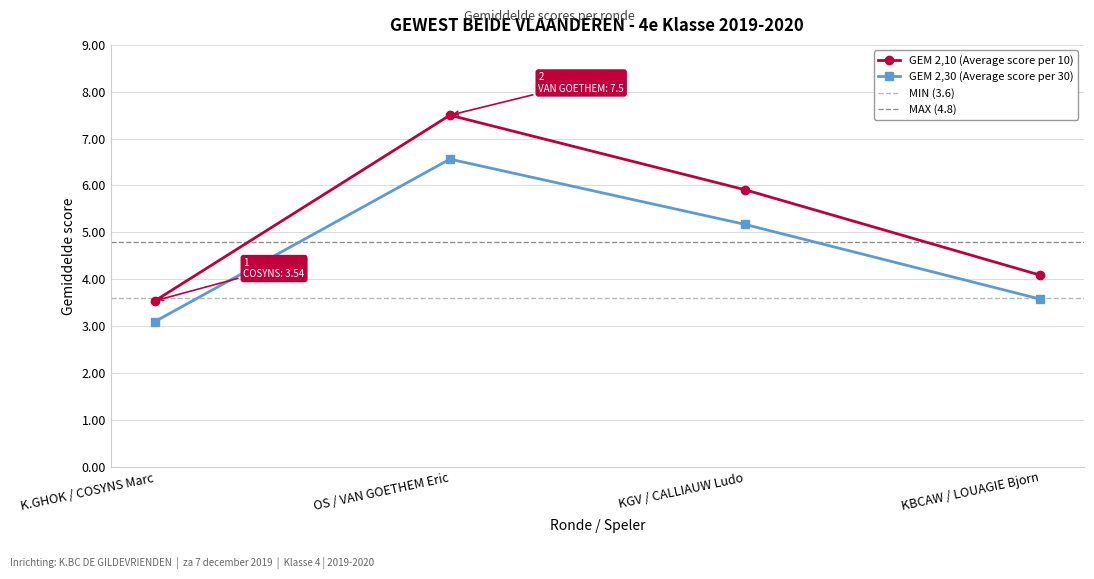

What is the difference between the highest and lowest values at KBCAW / LOUAGIE Bjorn?

0.5